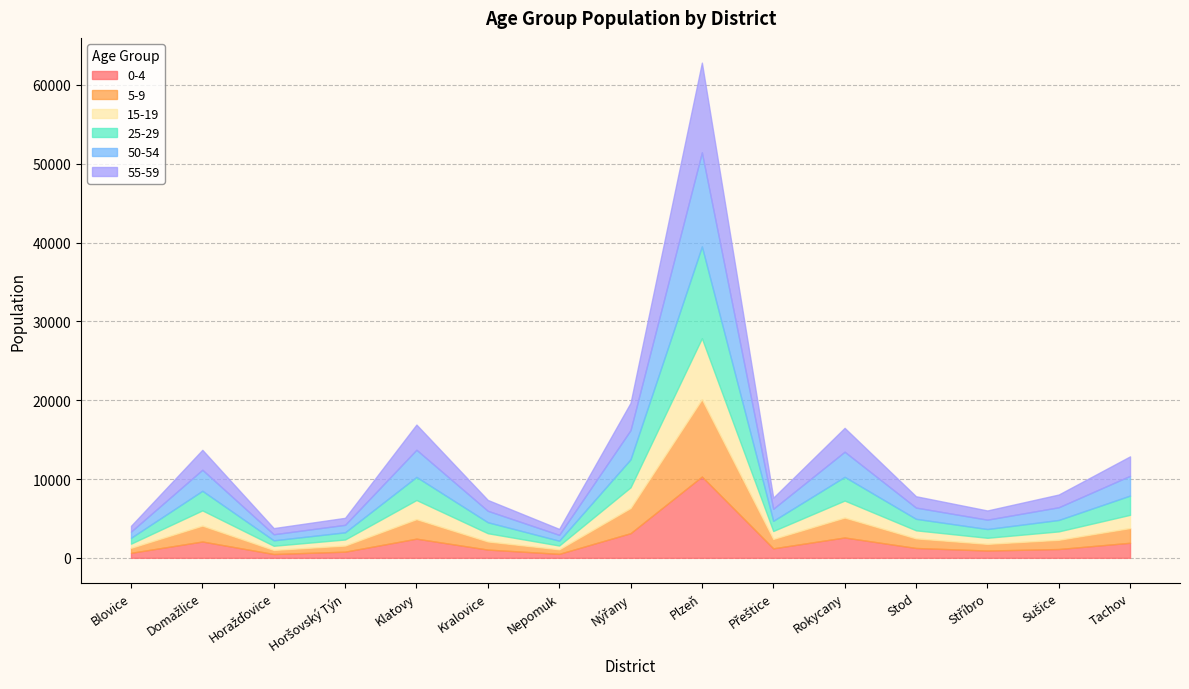

Which category has the lowest value in the 55-59 series?

Blovice